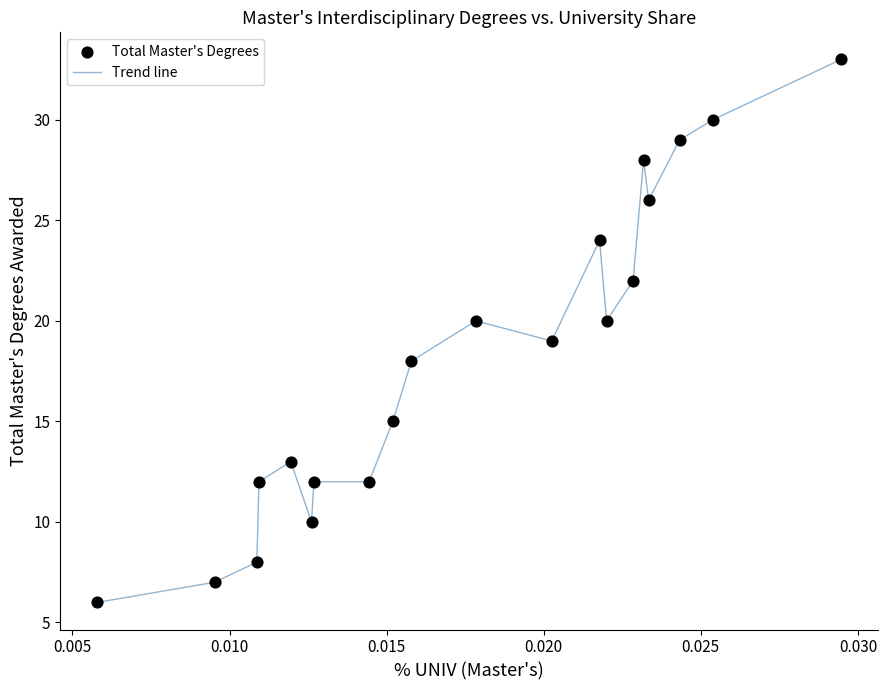

What is the maximum value shown in the chart?

33